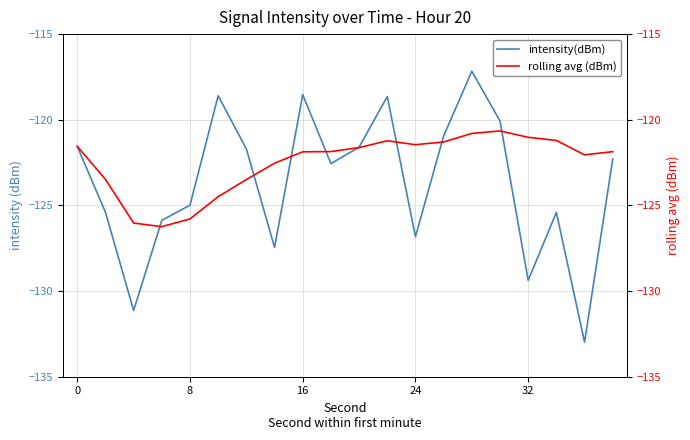

The intensity(dBm) series shows -219.0 at 24. True or false?

False